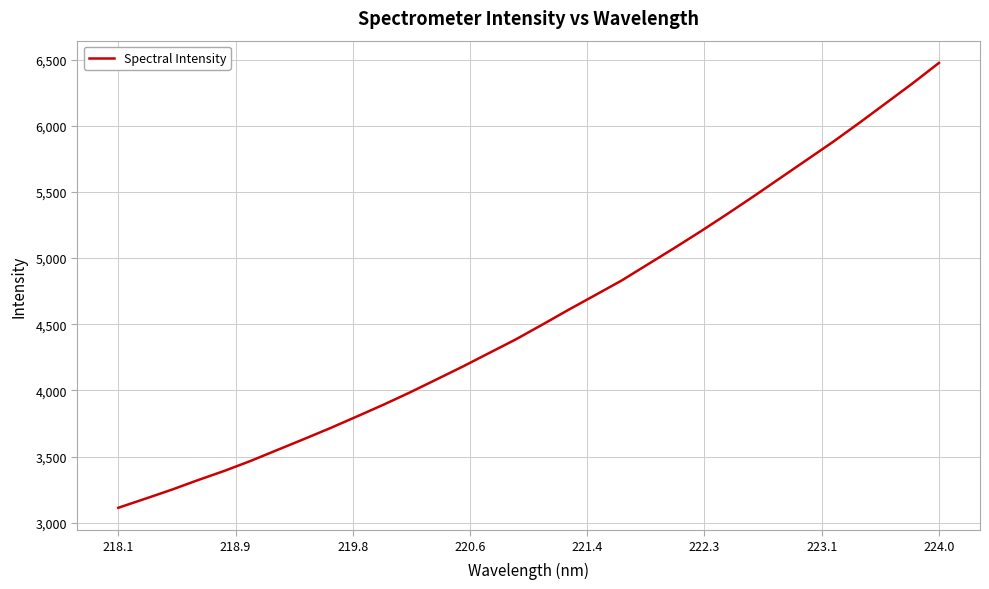

What is the smallest value displayed?

3113.0